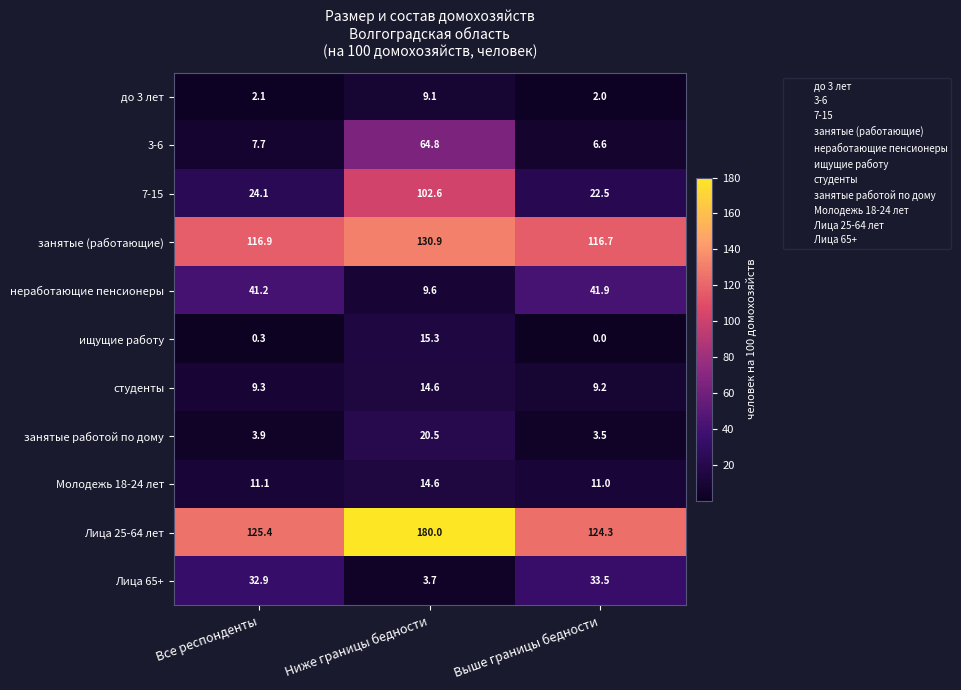

At which category is the sum across all series the highest?

Ниже границы бедности